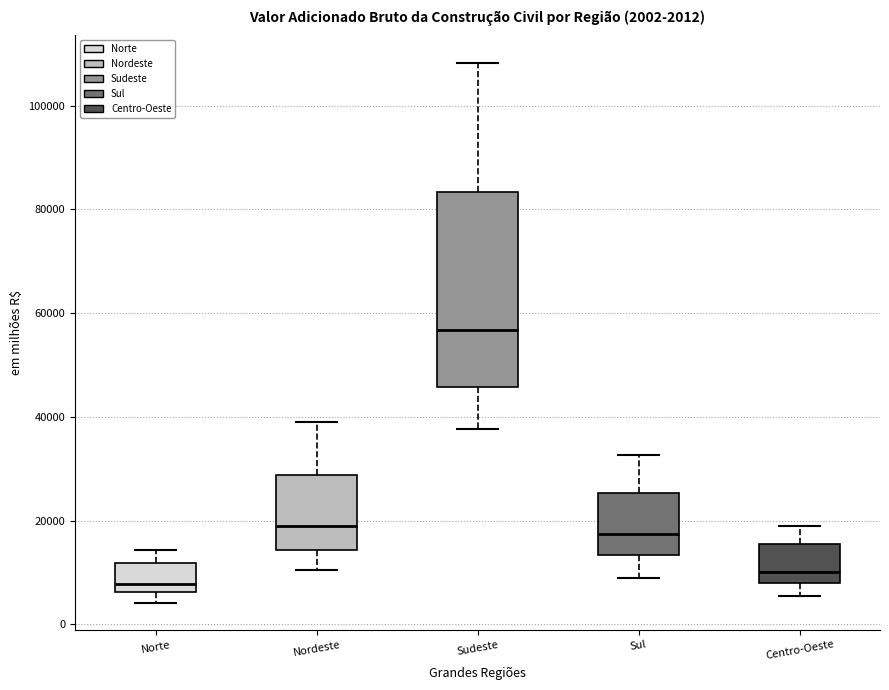

Which box's median line is the lowest?

Norte